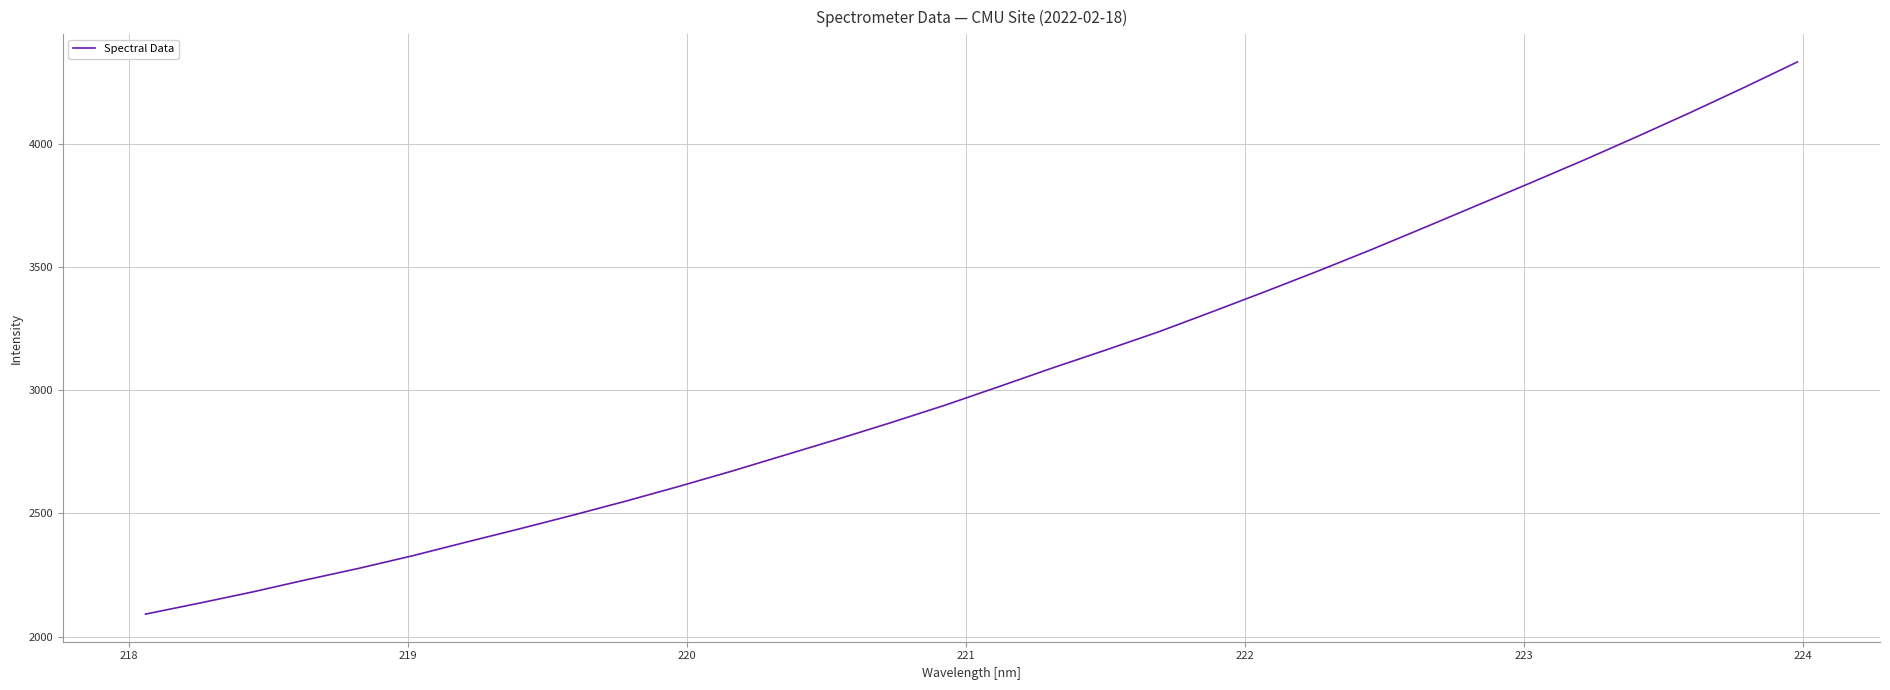

How many distinct data groups are displayed?

1